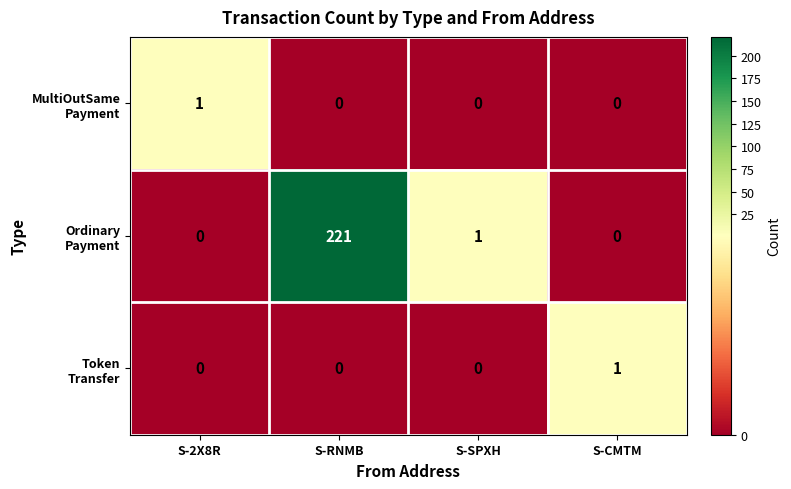

Which label corresponds to the largest value in the chart?

S-RNMB